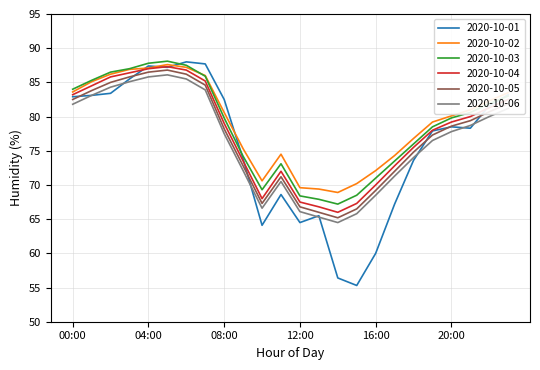

List the series in order of their overall mean, lowest first.

2020-10-01, 2020-10-06, 2020-10-05, 2020-10-04, 2020-10-03, 2020-10-02